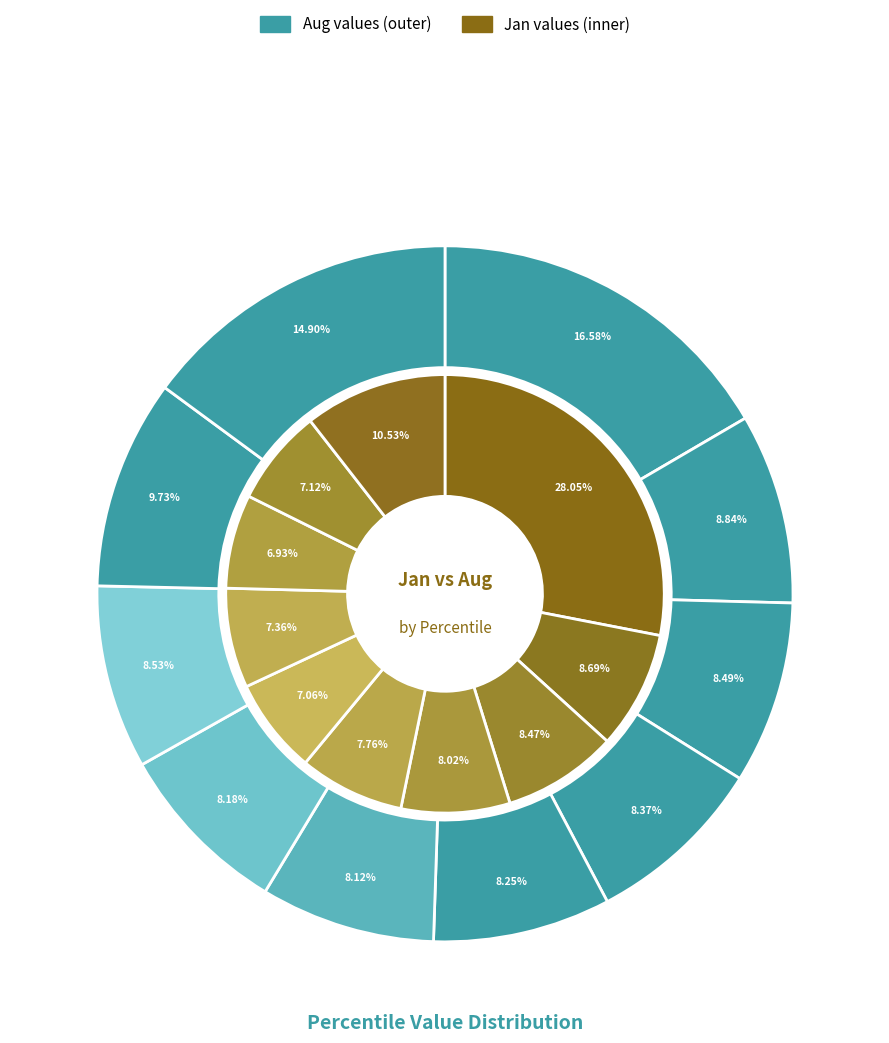

Does any single category account for the majority?

No